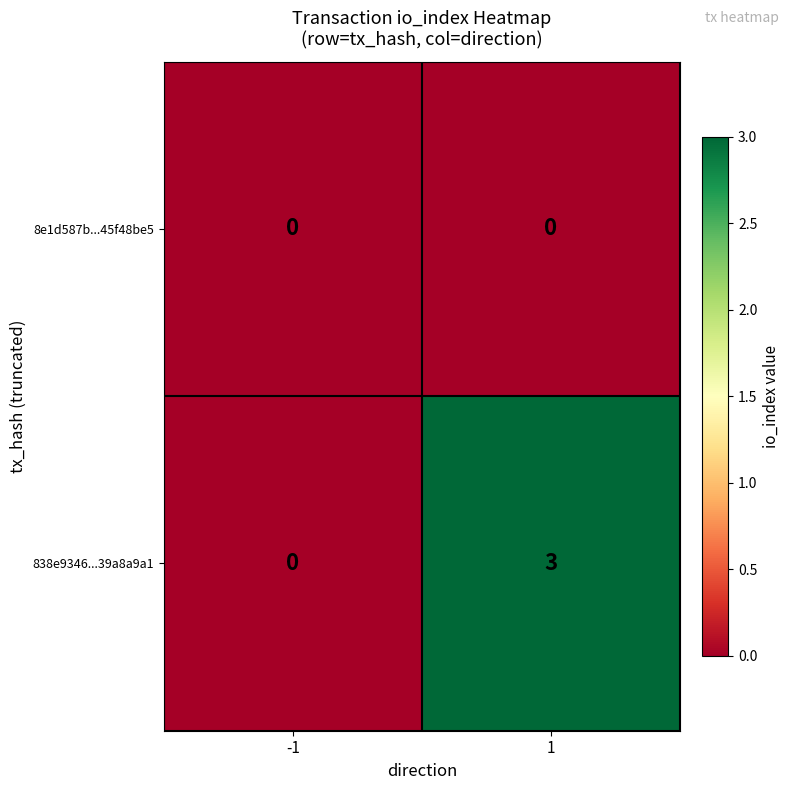

Count the number of categories in the chart.

2